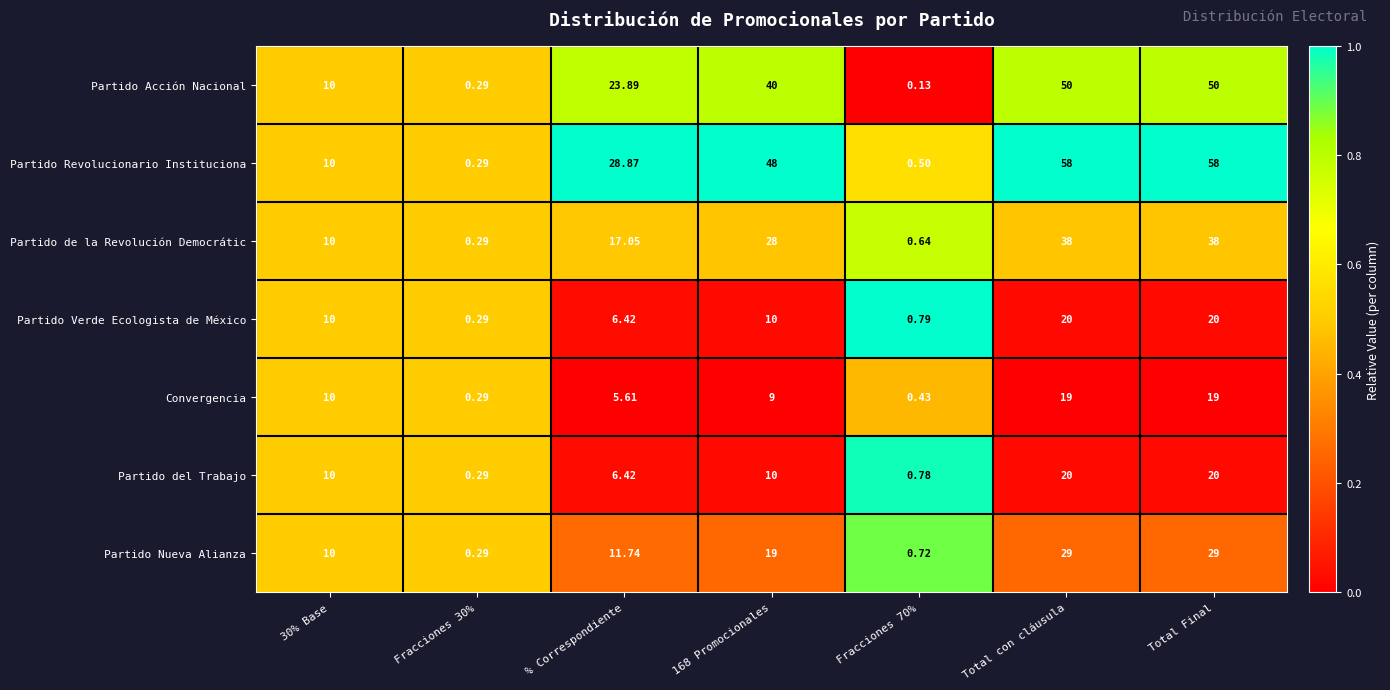

At which label does Partido de la Revolución Democrátic first exceed 17?

% Correspondiente